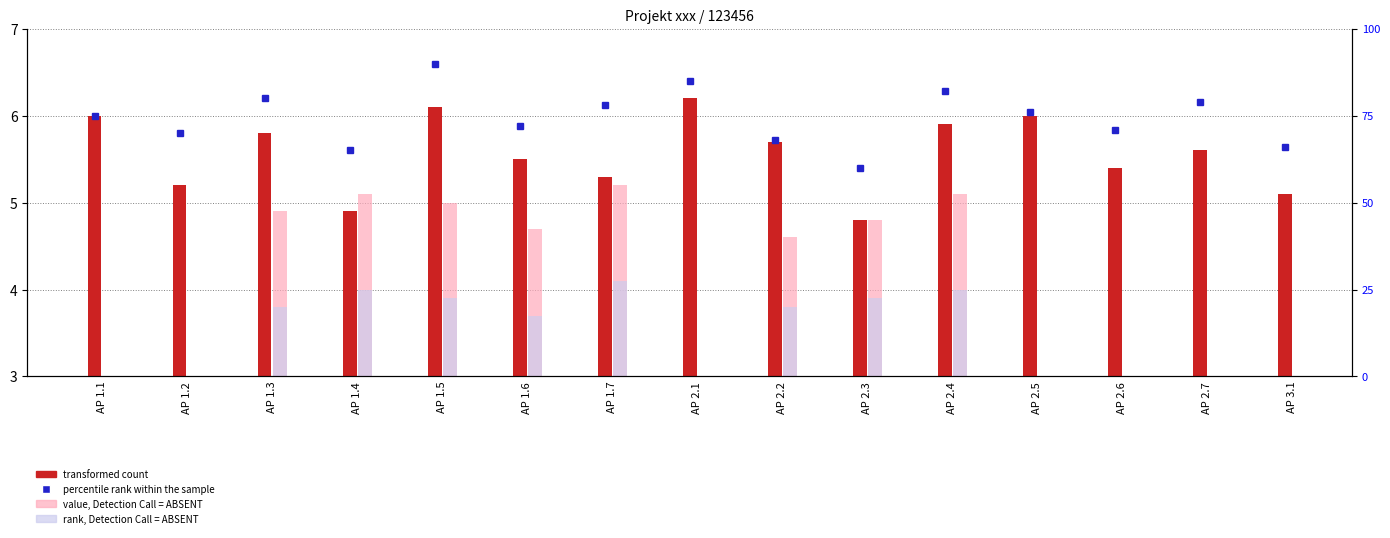

The value at AP 1.4 is 1.3. True or false?

False